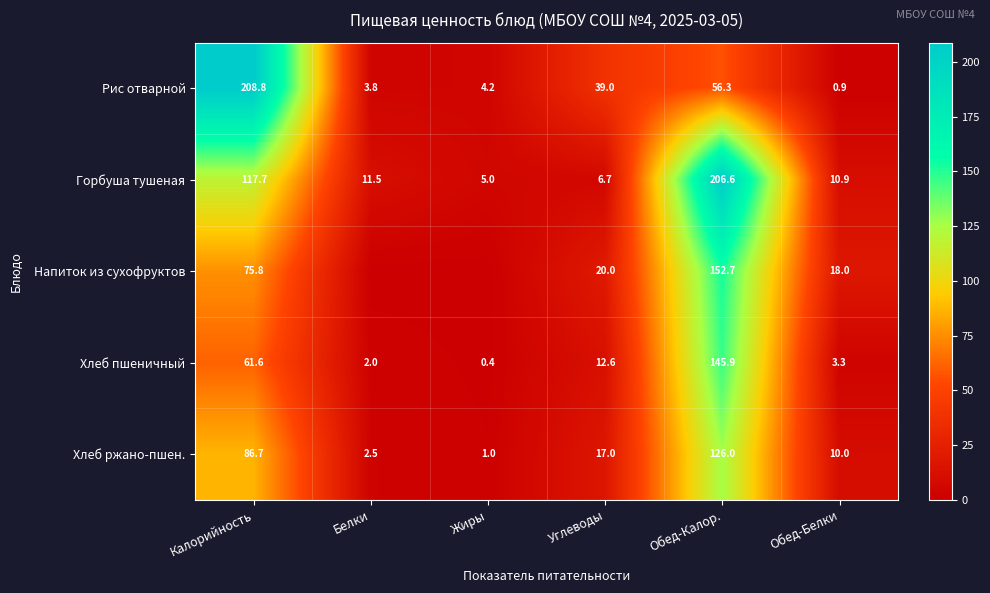

The value of Напиток из сухофруктов at Калорийность is 119.8. True or false?

False